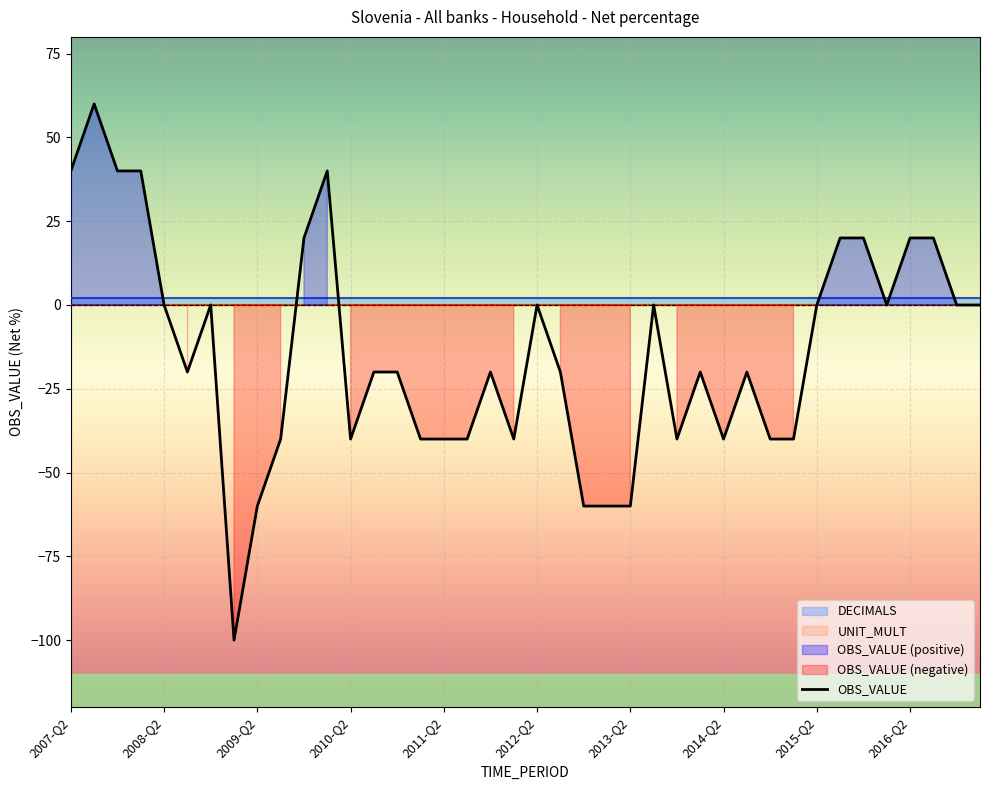

The value of OBS_VALUE at 2009-Q2 is -13. True or false?

False